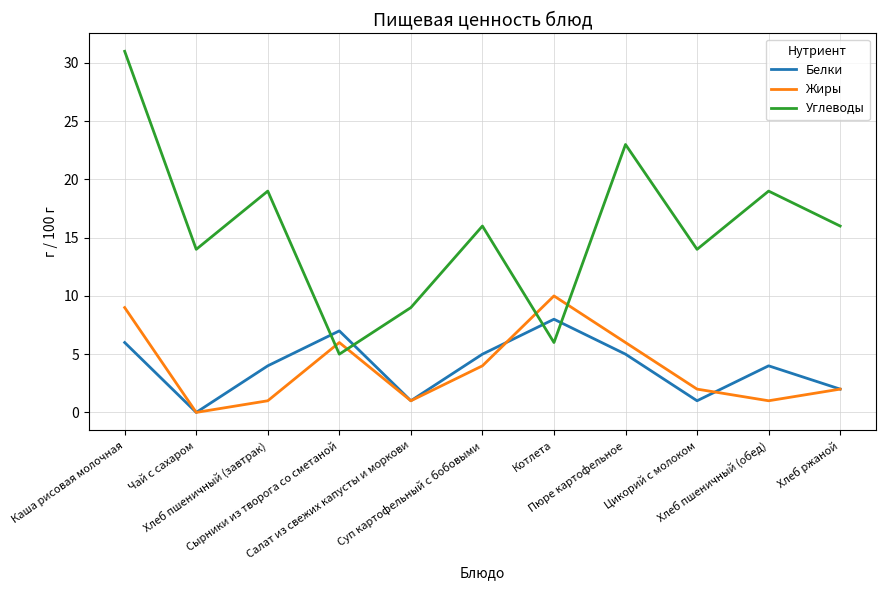

What are all the series names shown in the legend?

Белки, Жиры, Углеводы